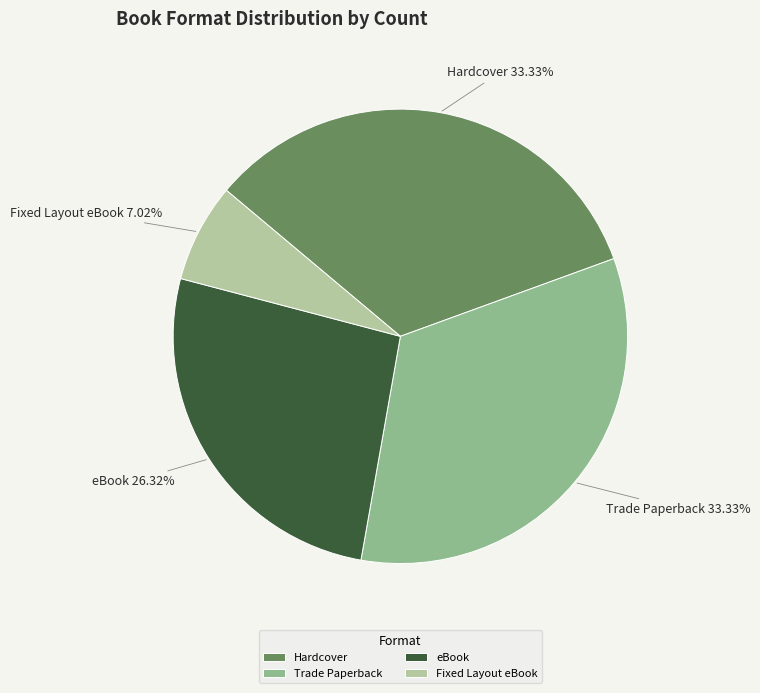

Count the number of slices in the pie.

4